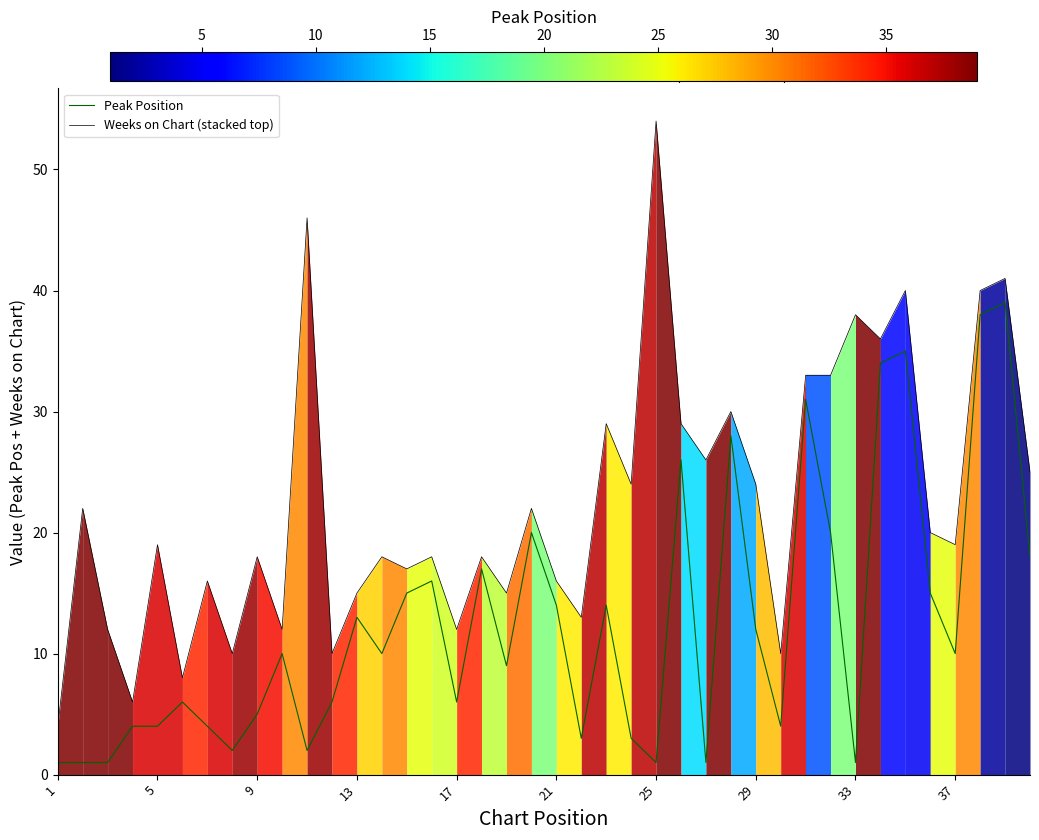

What is the smallest value displayed?

1